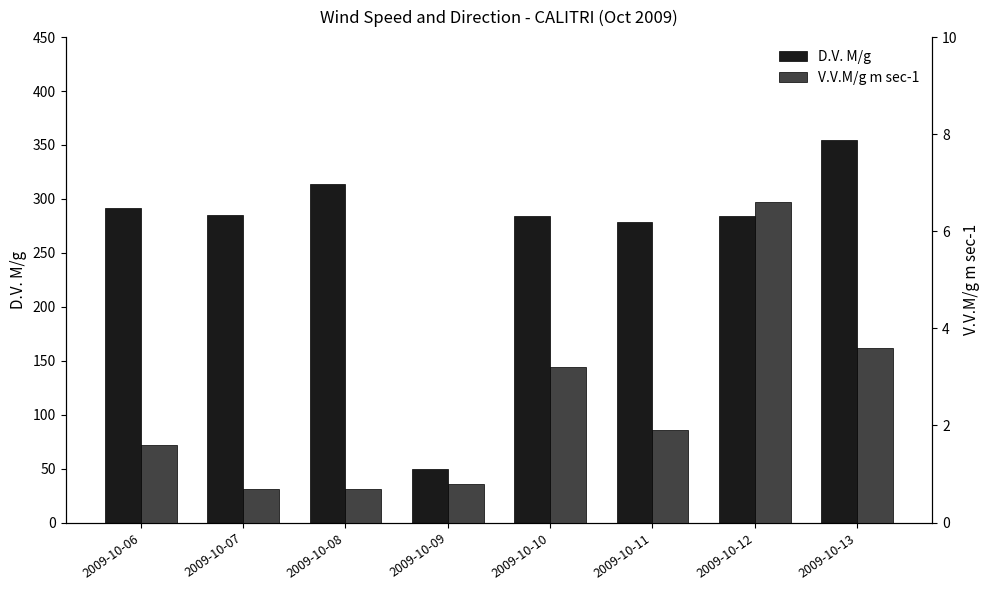

What is the difference between the highest and lowest values at 2009-10-09?

49.2